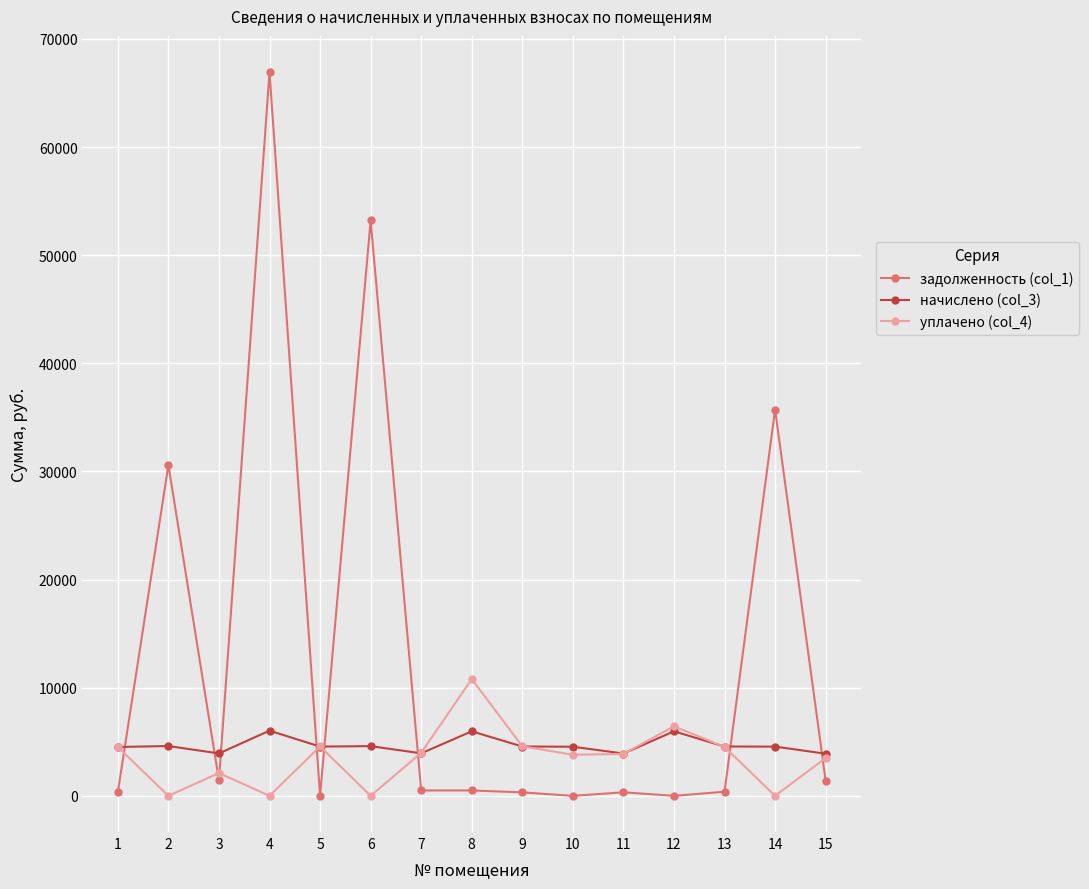

List the series in order of their peak value, lowest first.

начислено (col_3), уплачено (col_4), задолженность (col_1)